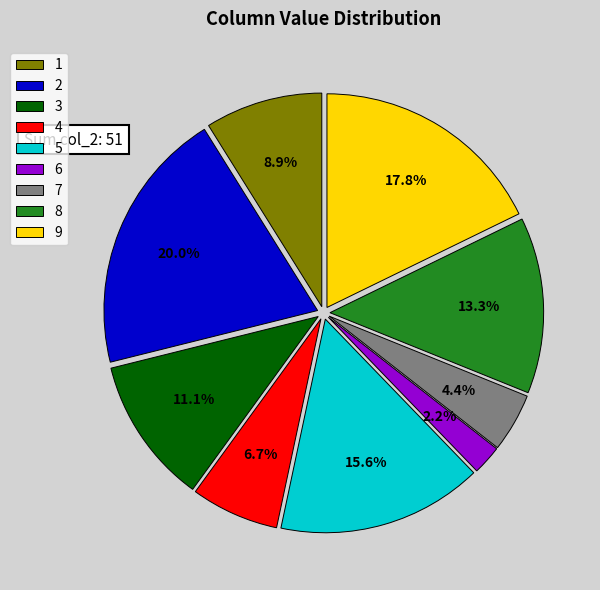

How many slices are in this pie chart?

9